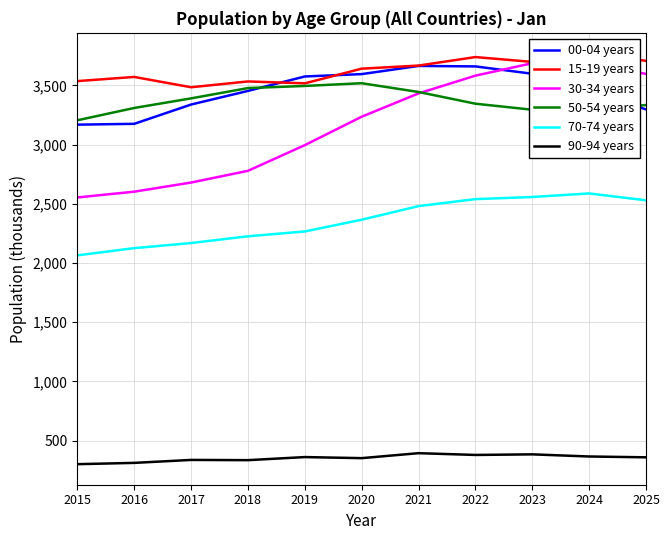

What is the sum of all 30-34 years values?

34831